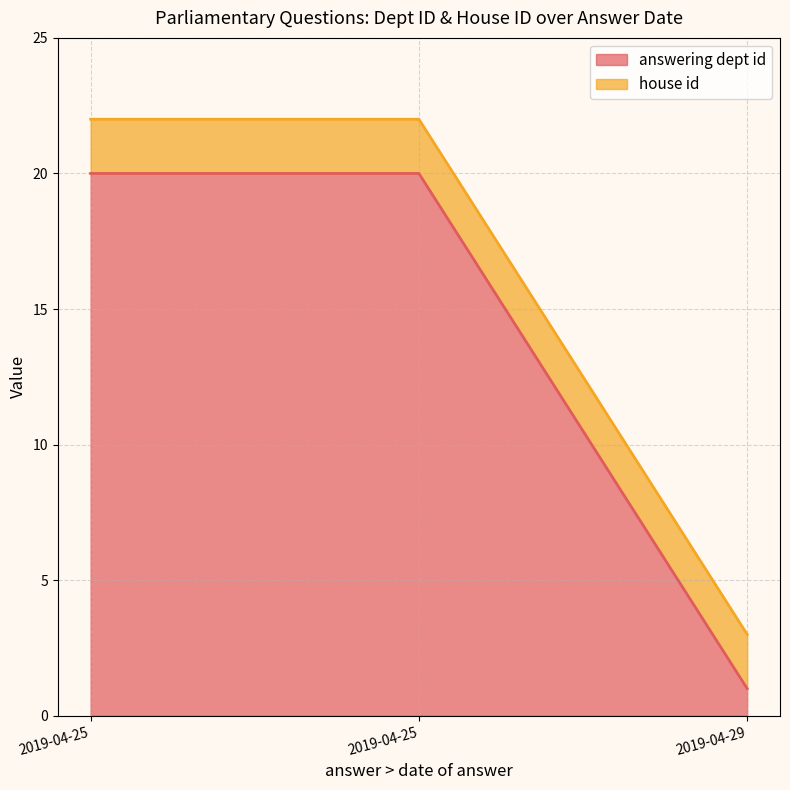

What is the difference between the values at 2019-04-25 and 2019-04-29?

19